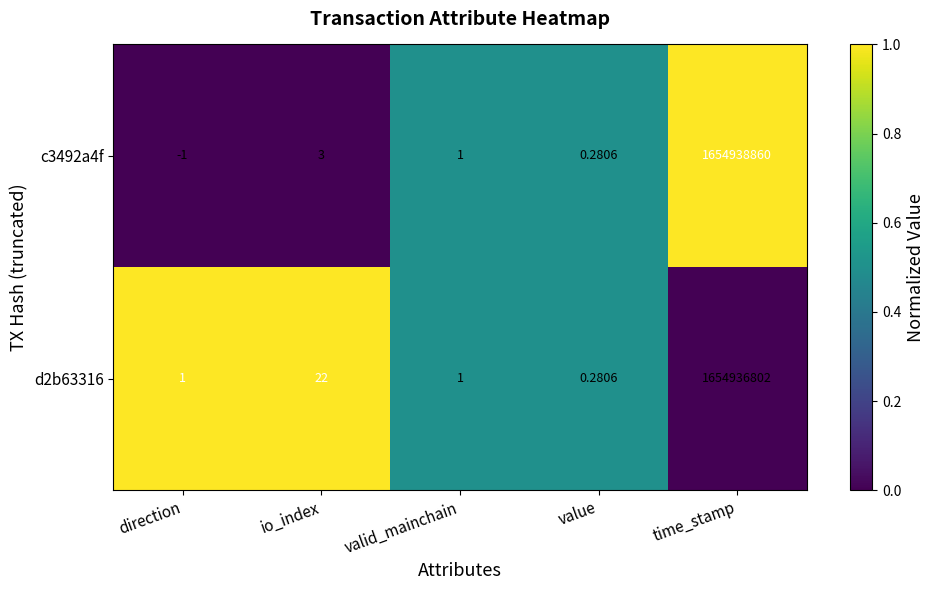

At which category does the chart reach its peak across all series?

time_stamp